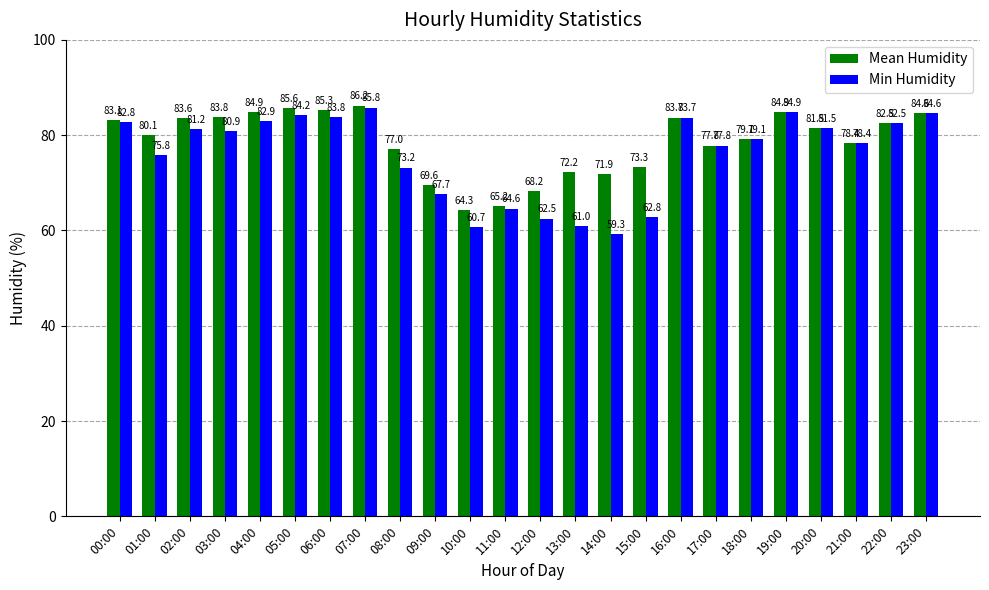

At which category is the sum across all series the highest?

07:00